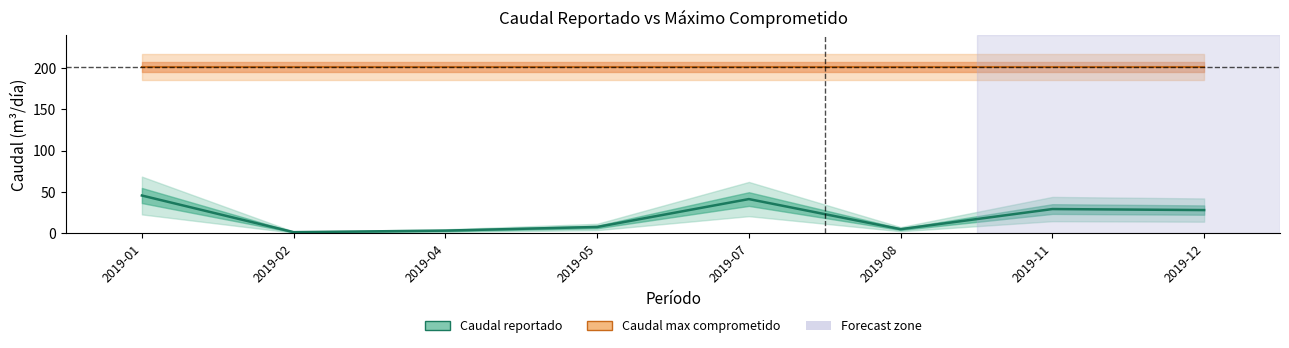

At which label does the data first exceed 28?

2019-01